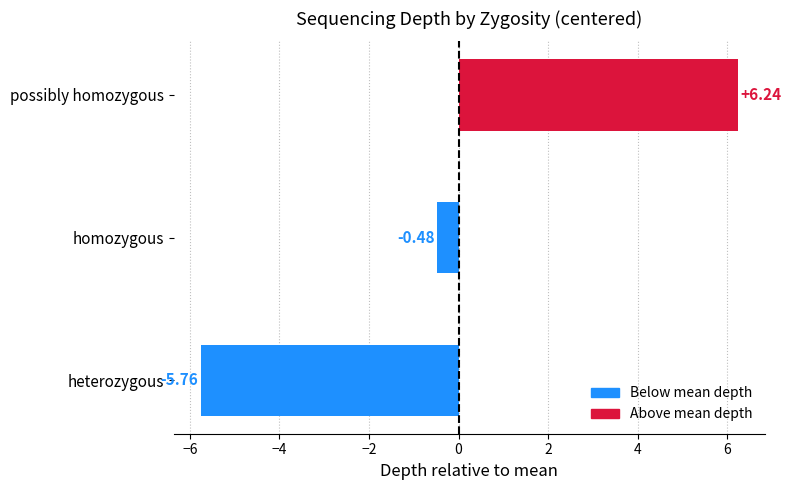

What is the difference between the values at possibly homozygous and homozygous?

6.7